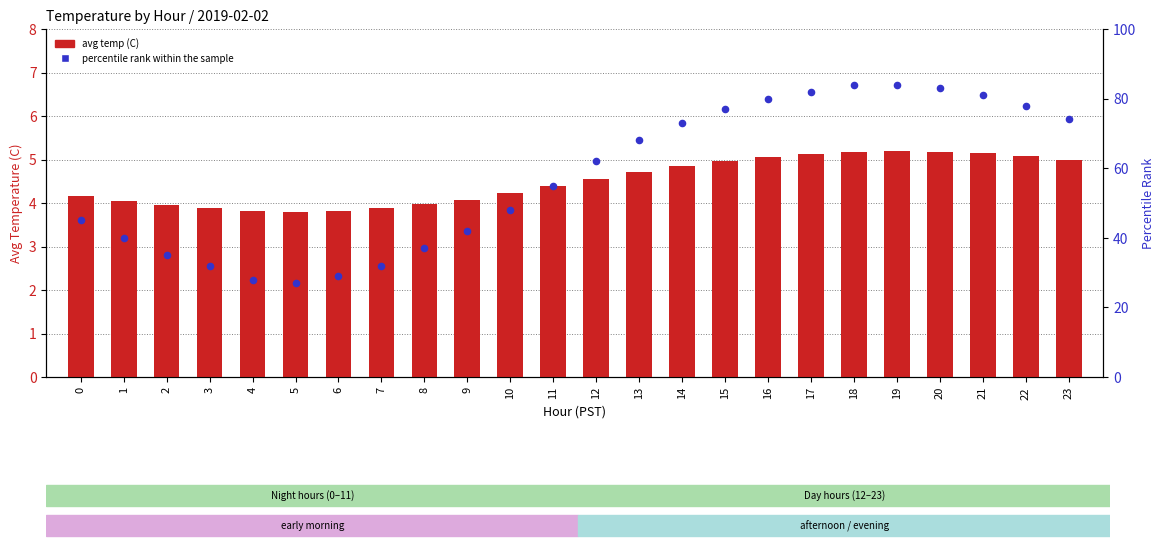

Which series contains the highest Y value?

percentile rank within the sample